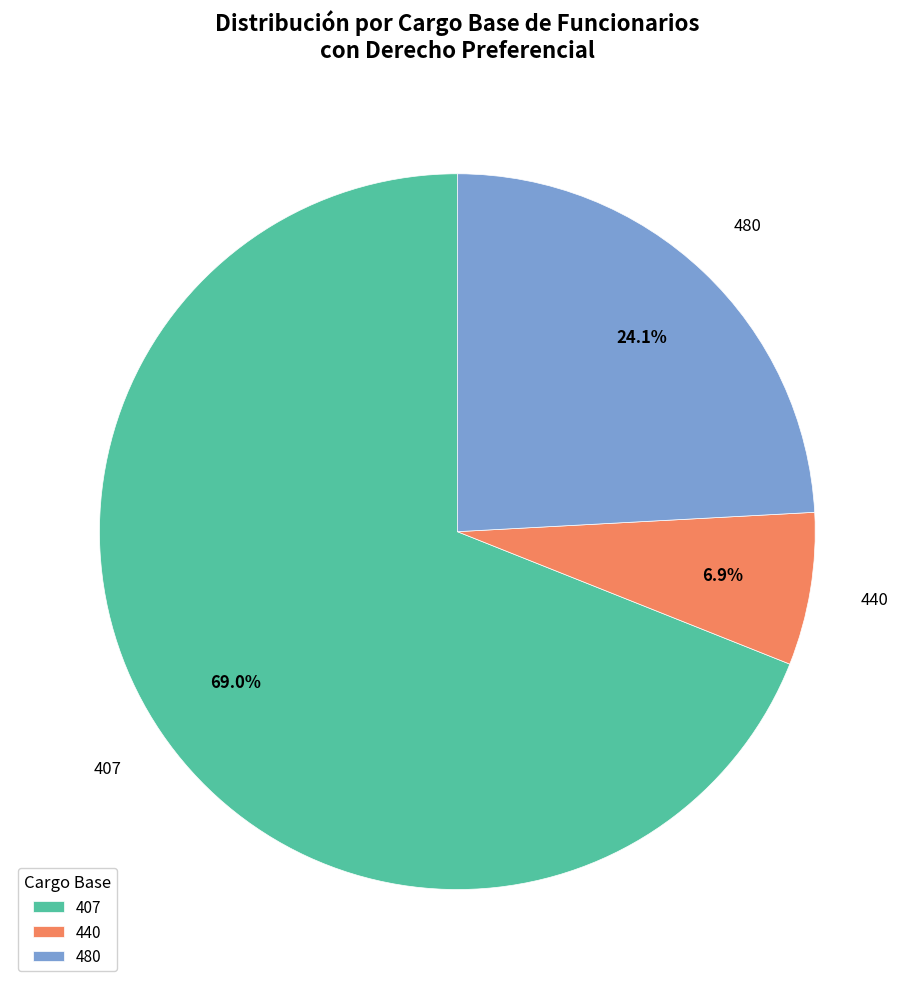

What is the largest slice in the pie chart?

407